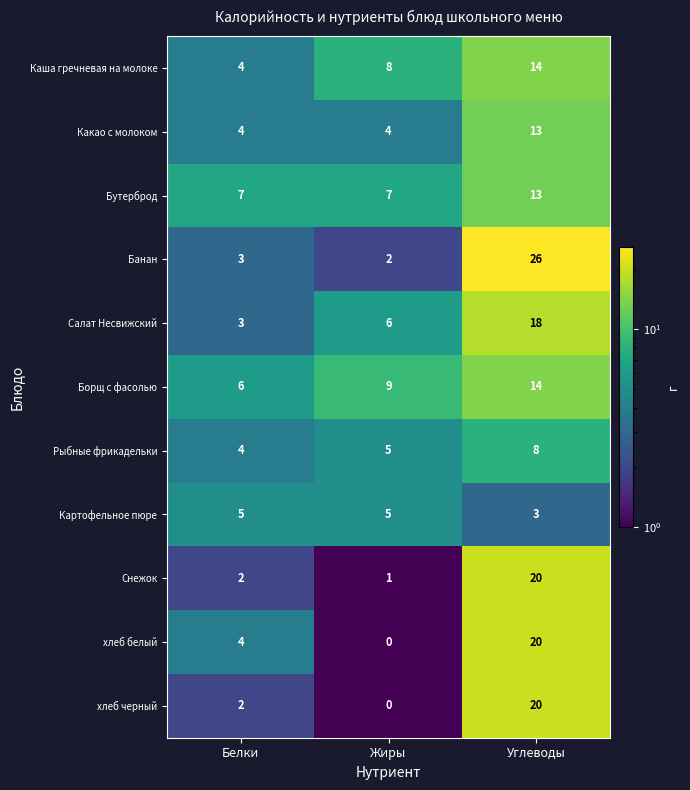

Where is Рыбные фрикадельки nearest to the value 6?

Жиры